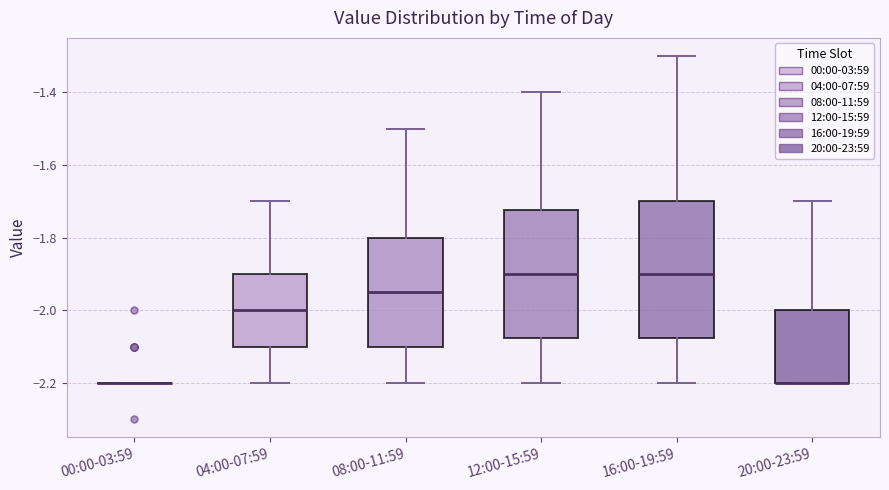

Reading left to right, read every box against the y-axis: the position of its median line, the range the box covers, and the ends of its whiskers. The values are not printed on the chart, so give them approximately, as read against the axis.

00:00-03:59: box collapsed to a line at -2.20, whiskers -2.20 to -2.20
04:00-07:59: median -2.00, box -2.10 to -1.90, whiskers -2.20 to -1.70
08:00-11:59: median -1.94, box -2.10 to -1.80, whiskers -2.20 to -1.50
12:00-15:59: median -1.90, box -2.08 to -1.72, whiskers -2.20 to -1.40
16:00-19:59: median -1.90, box -2.08 to -1.70, whiskers -2.20 to -1.30
20:00-23:59: median -2.20 (drawn on the box's lower edge), box -2.20 to -2.00, whiskers -2.20 to -1.70